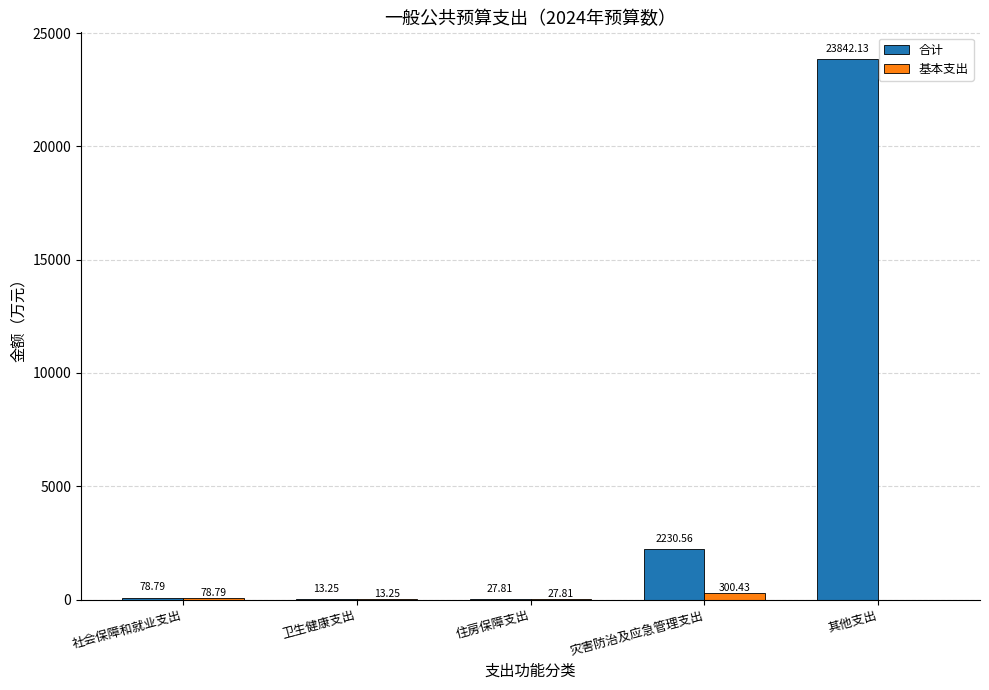

Where is 合计 nearest to the value 11927?

灾害防治及应急管理支出